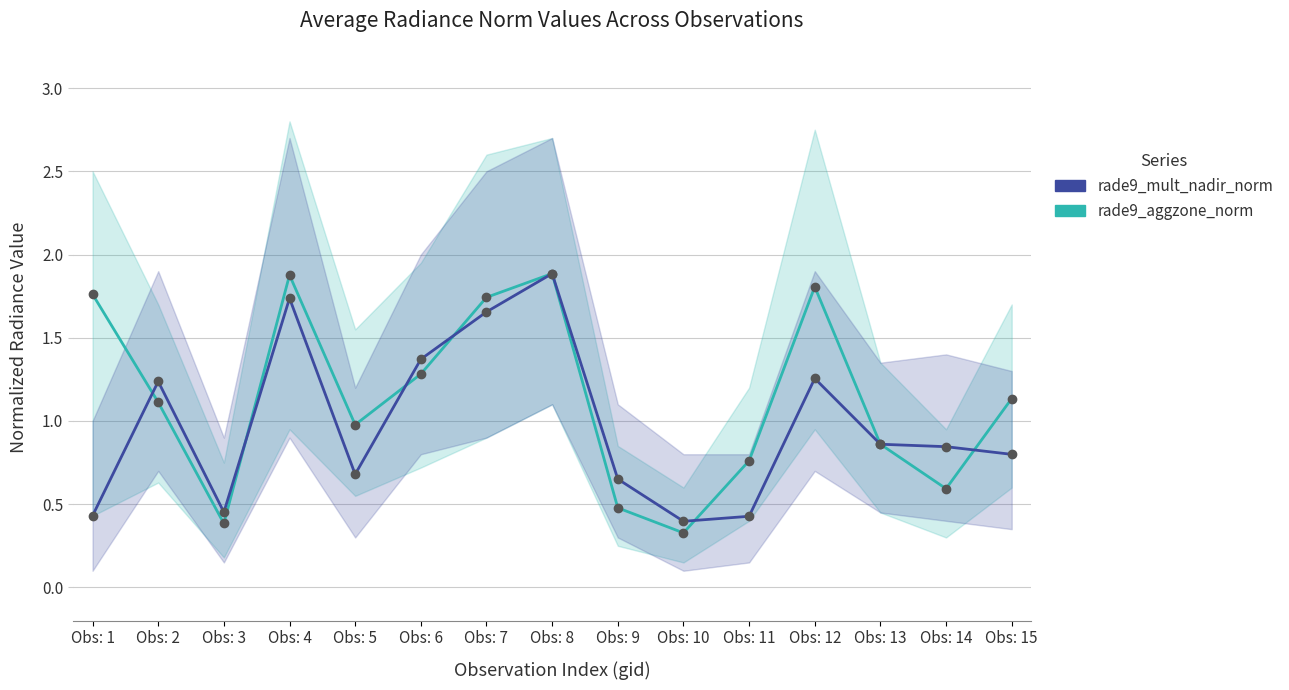

Where is rade9_aggzone_norm nearest to the value 1?

Obs: 5